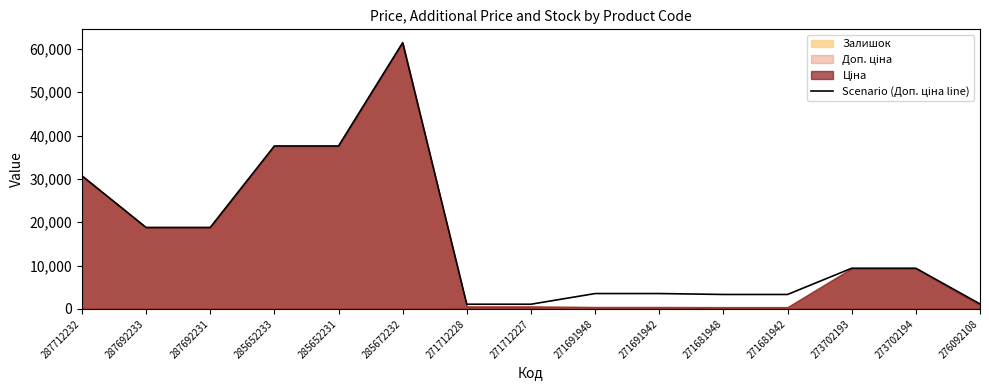

Where does the data first go above 9383?

287712232